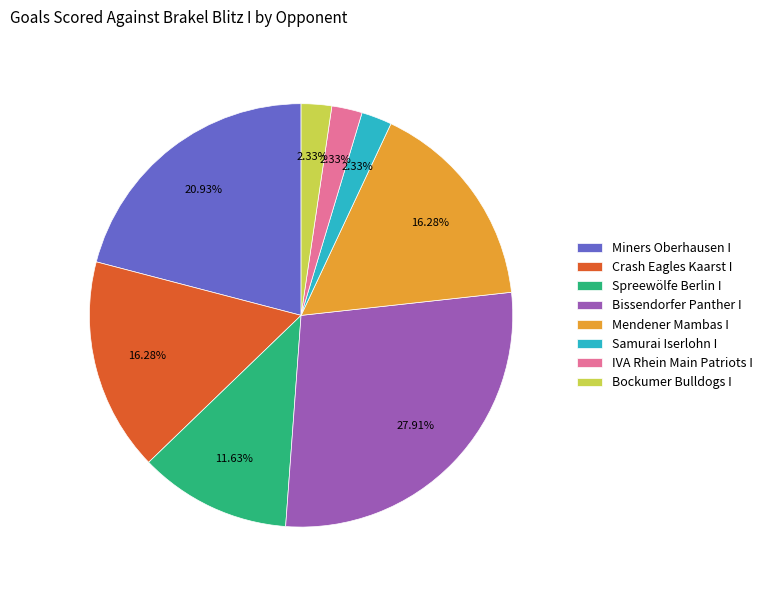

Which has a higher value, Mendener Mambas I or Samurai Iserlohn I?

Mendener Mambas I